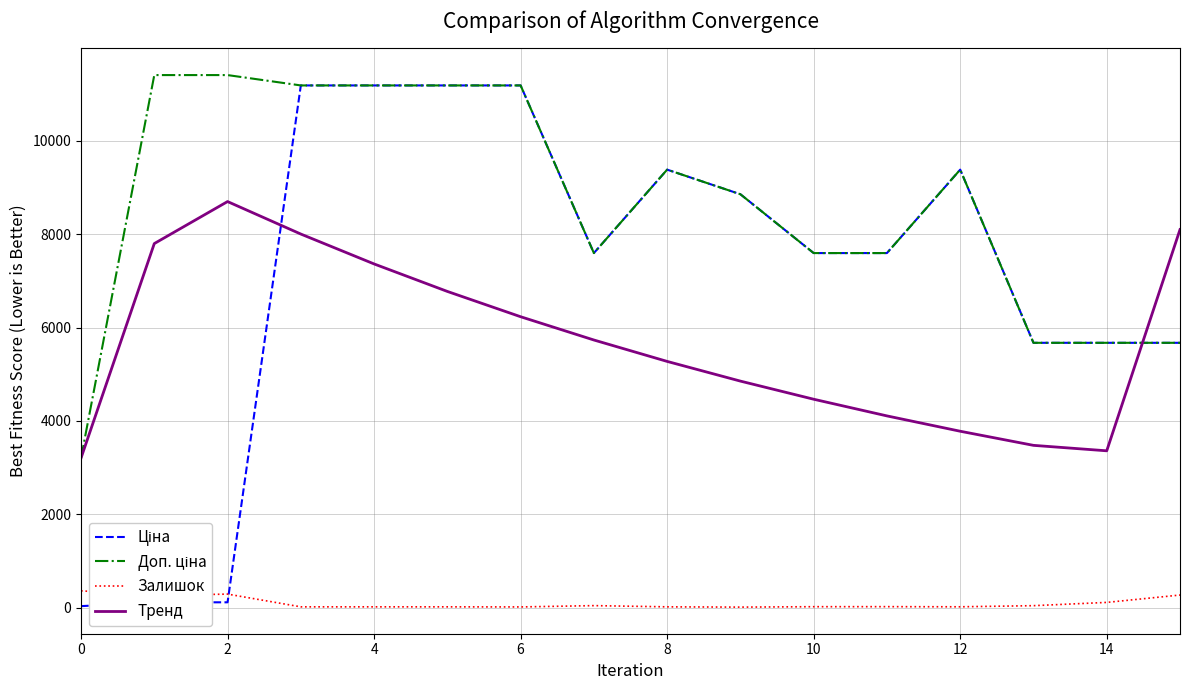

At how many categories does at least one series exceed 11125?

6